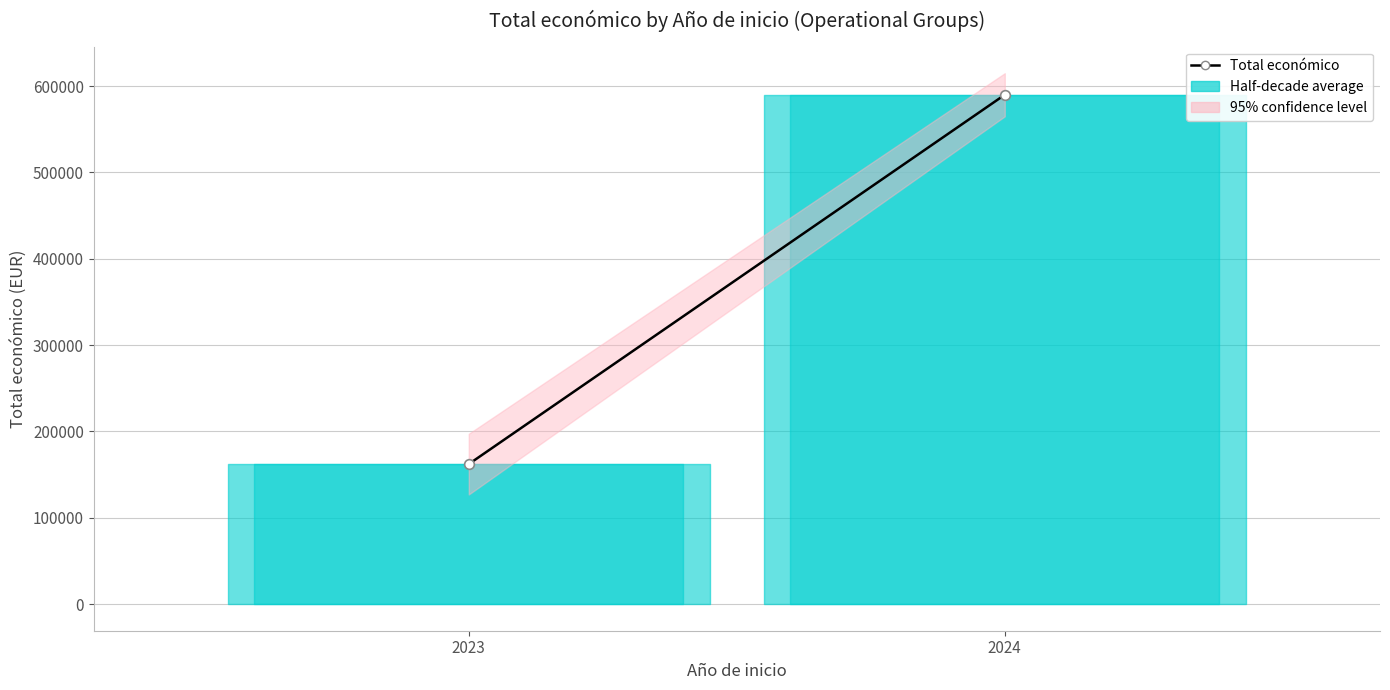

The chart shows a value of 162238.2 at 2023. True or false?

True